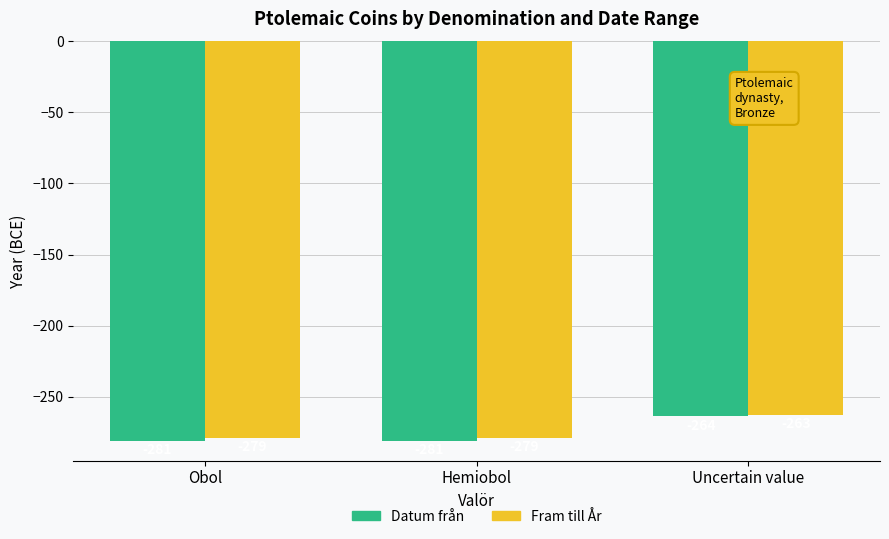

What is the sum of the Fram till År values at Hemiobol and Obol?

-558